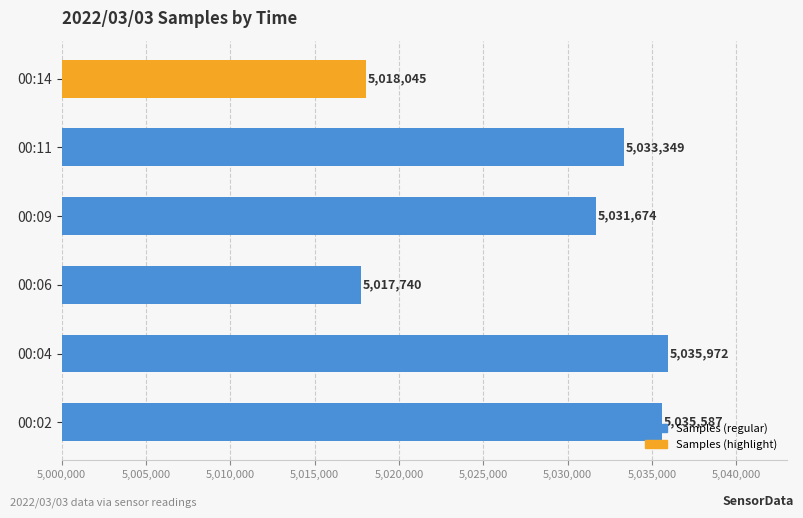

What is the change in value from 00:02 to 00:11?

-2238